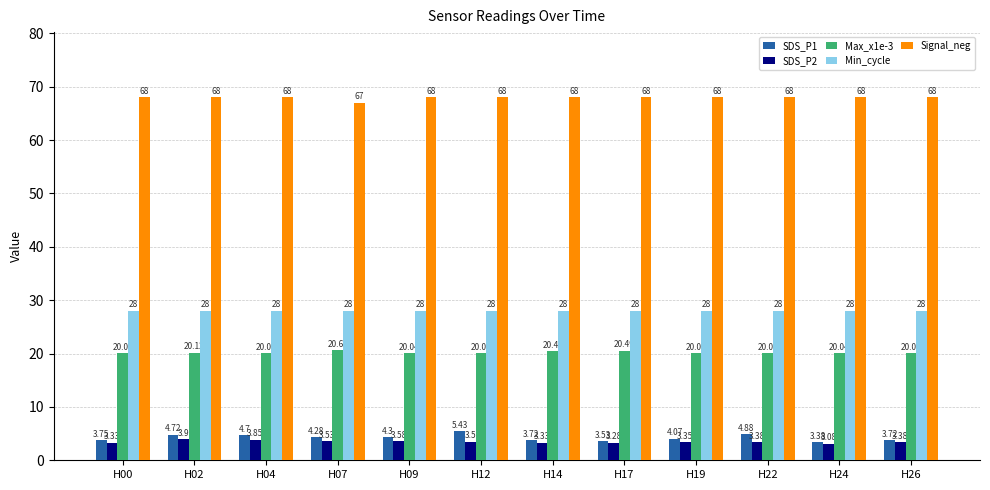

Between H00 and H22, which series saw the biggest shift?

SDS_P1